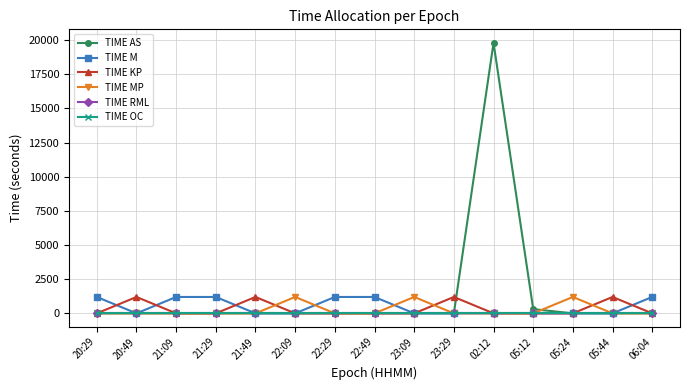

At which category is the sum across all series the highest?

02:12